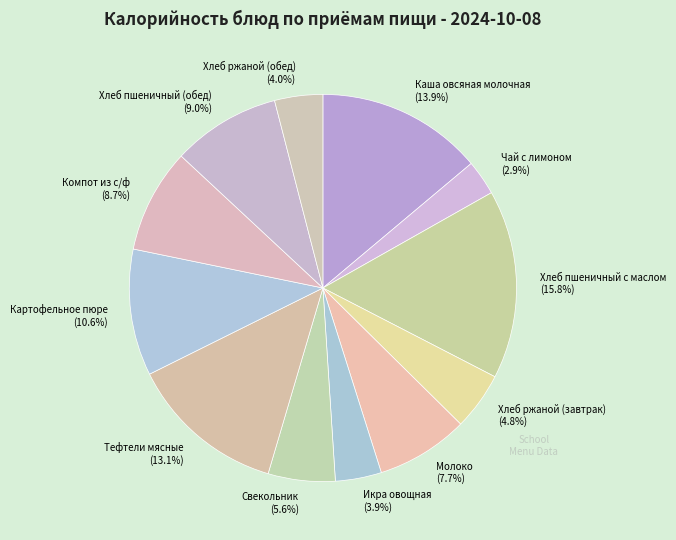

Which slice is the smallest?

Чай с лимоном